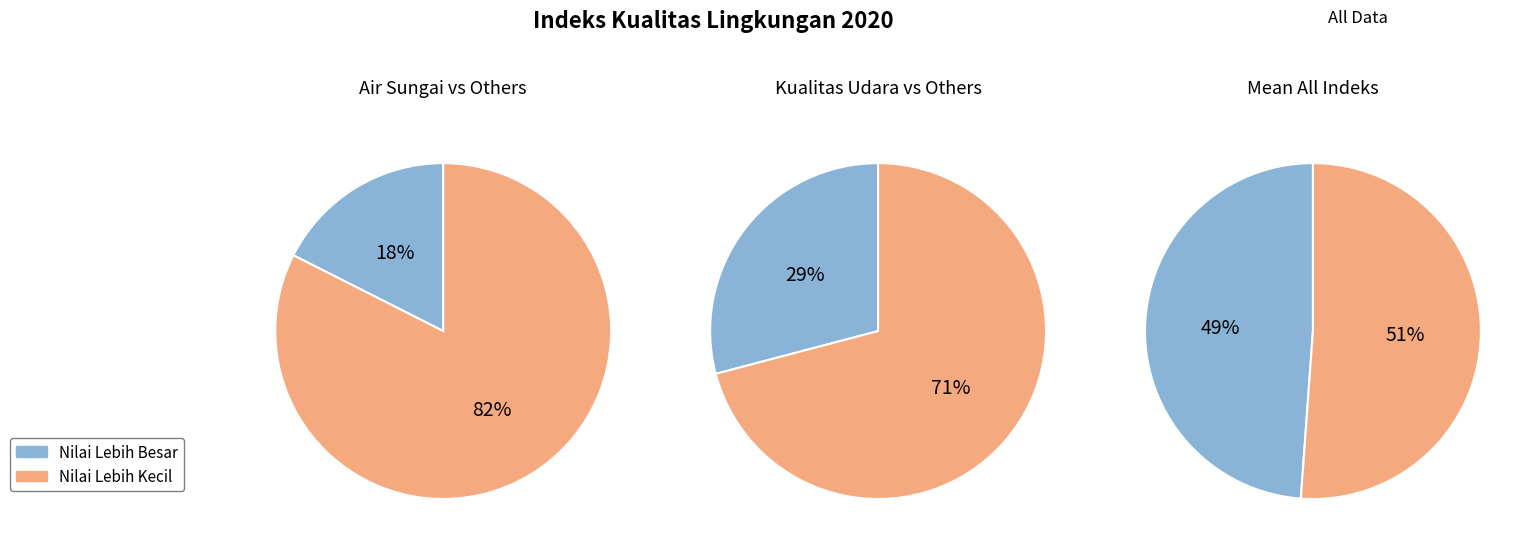

True or false: Indeks Kualitas Air Sungai accounts for 8% of the total.

False